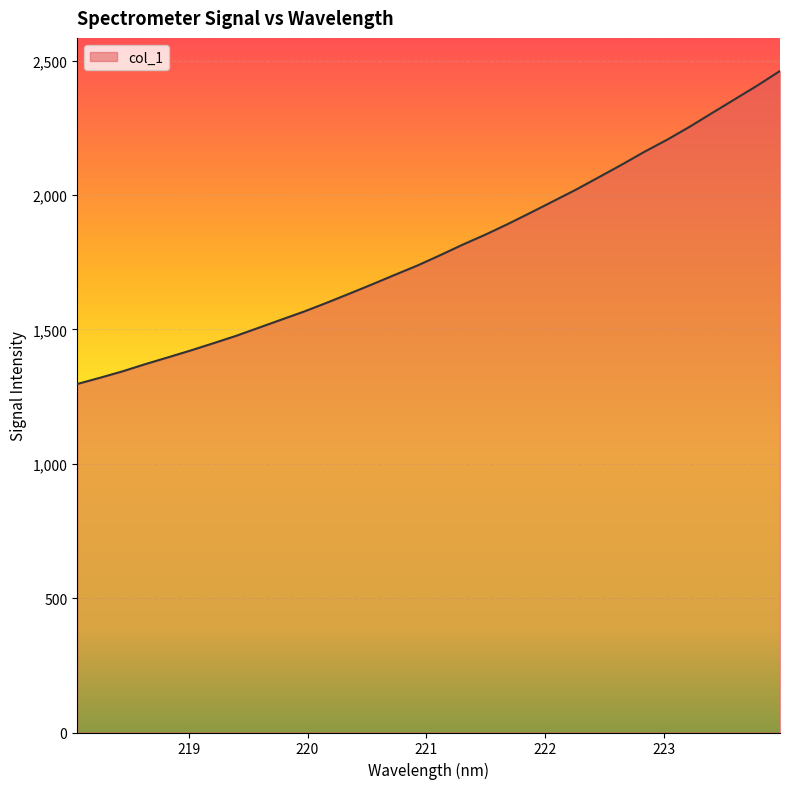

What is the difference between the second highest and second lowest values?

1087.6